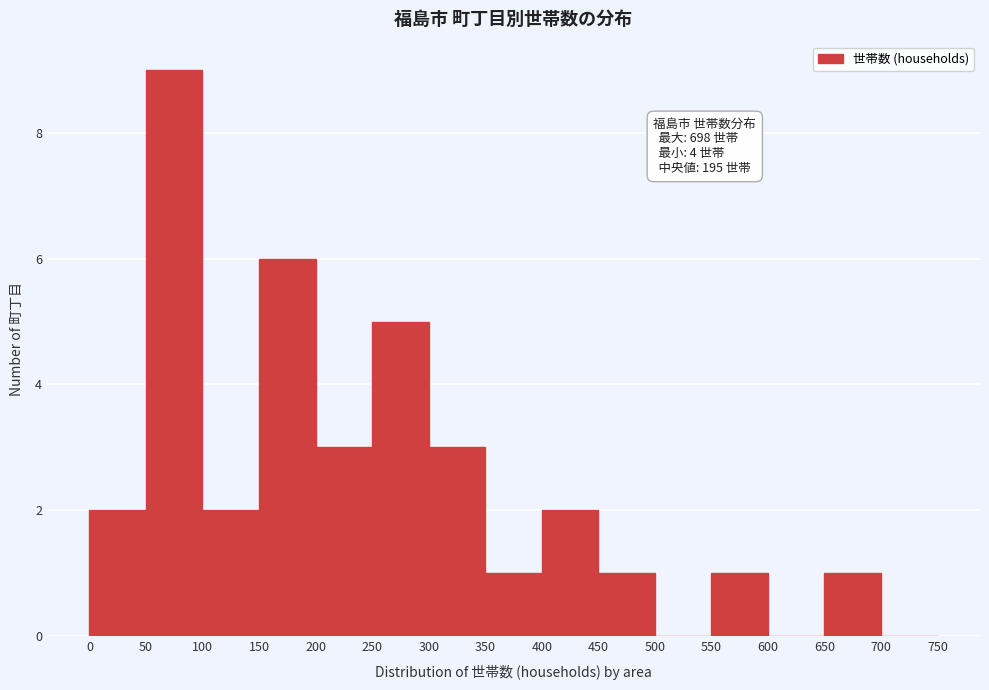

Which range on the x-axis has the tallest bar?

50 to 100